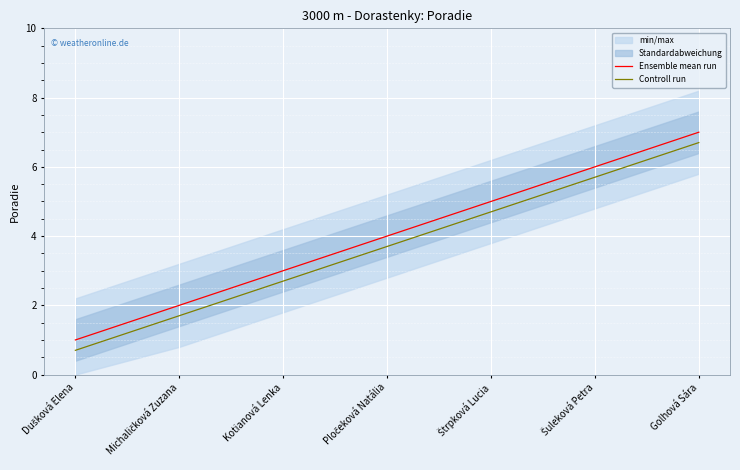

Reading right to left, extract all data points from this chart.

Ensemble mean run: Golhová Sára=7.0	Šuleková Petra=6.0	Štrpková Lucia=5.0	Pločeková Natália=4.0	Kotianová Lenka=3.0	Michaličková Zuzana=2.0	Dušková Elena=1.0
Controll run: Golhová Sára=6.7	Šuleková Petra=5.7	Štrpková Lucia=4.7	Pločeková Natália=3.7	Kotianová Lenka=2.7	Michaličková Zuzana=1.7	Dušková Elena=0.7